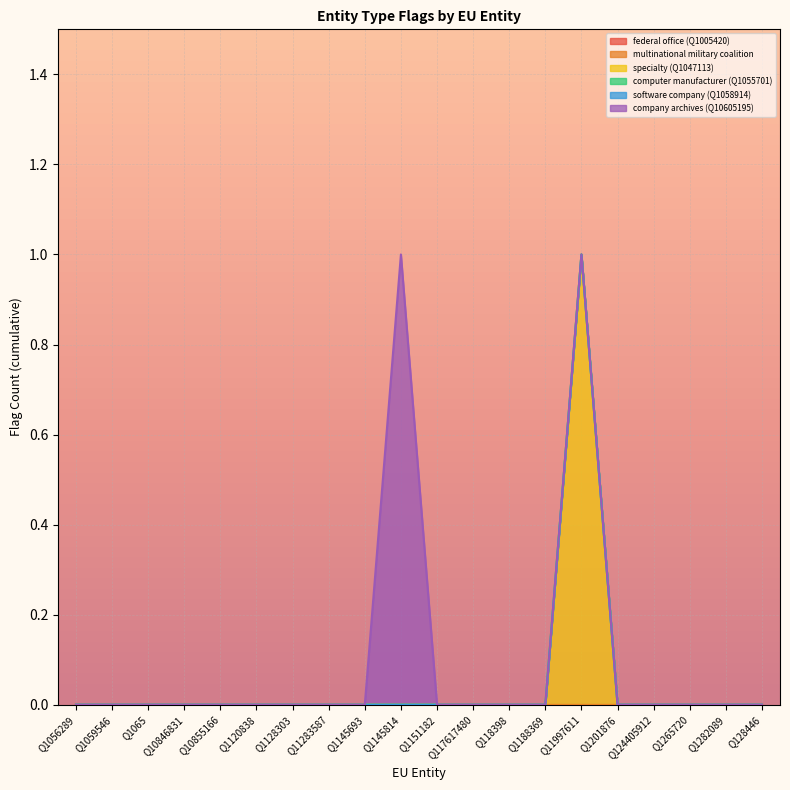

Which series has the largest total across all categories?

specialty (Q1047113)